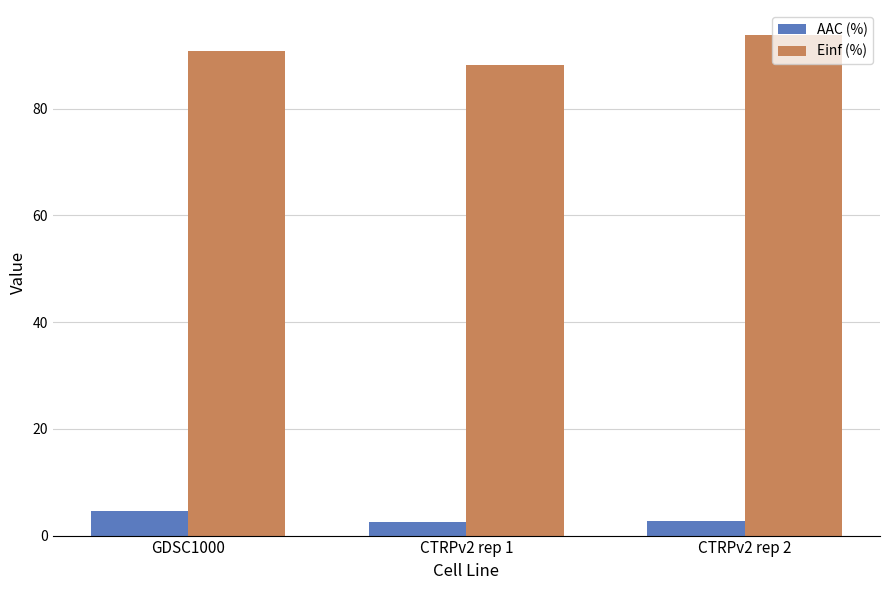

Are the bars grouped side by side (vs. stacked)?

Yes